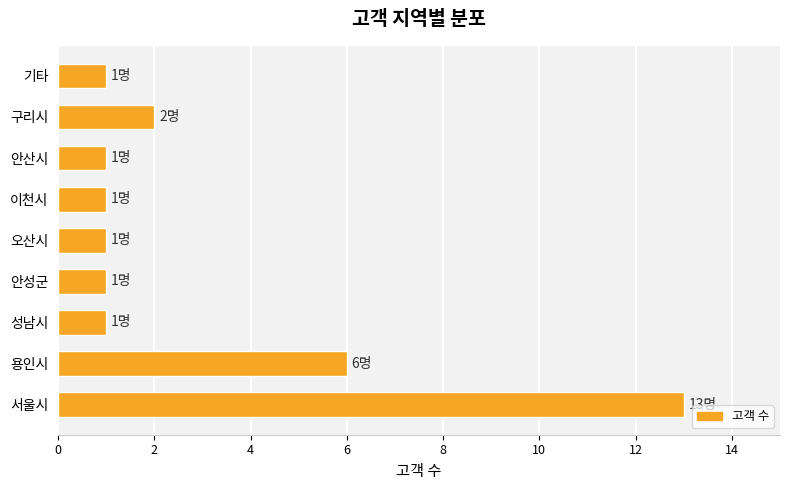

Where is the data nearest to the value 7?

용인시